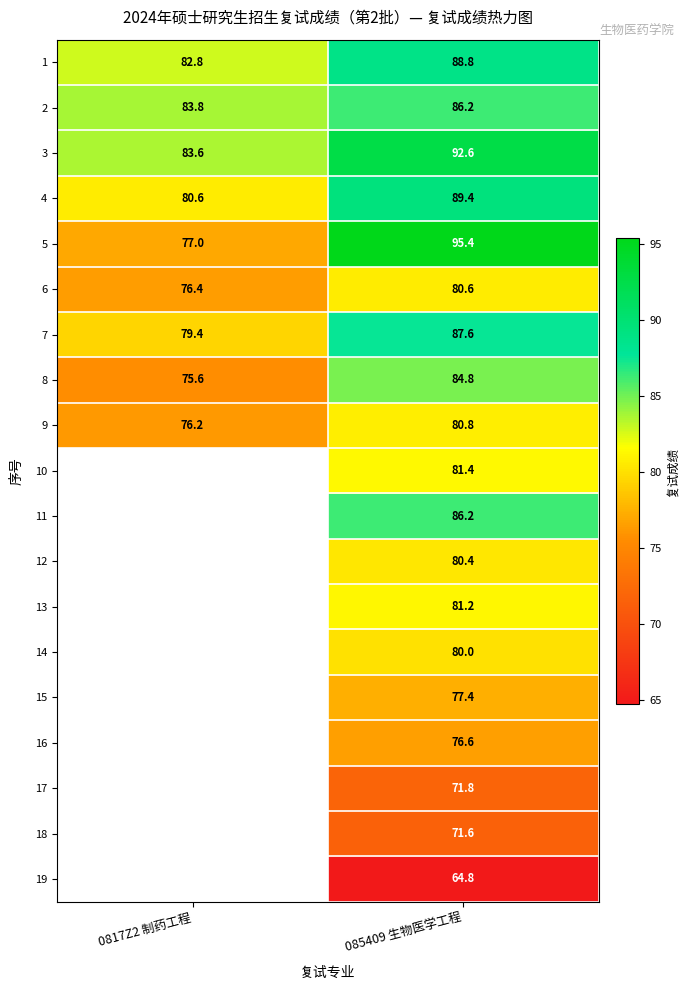

Between 085409 生物医学工程 and 0817Z2 制药工程, which is larger?

085409 生物医学工程